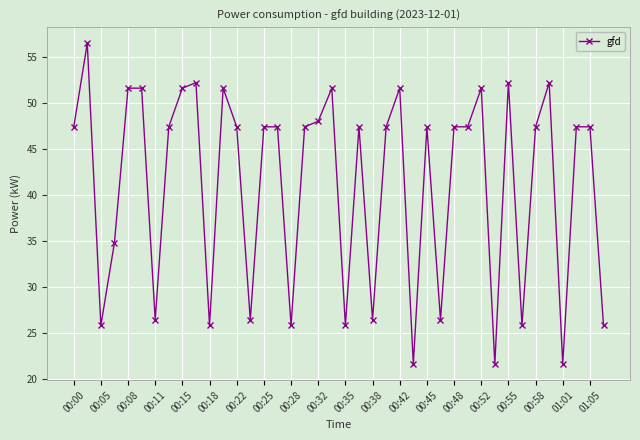

What is the average value?

41.1